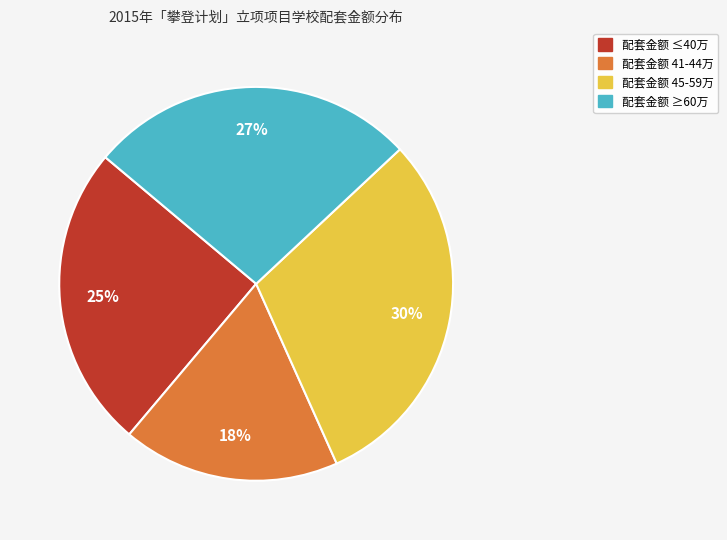

To the nearest percent, what is the average slice percentage?

25%